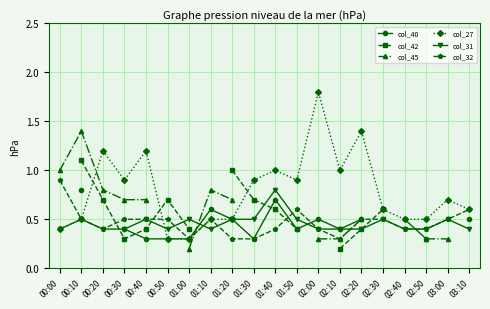

Which series has the widest spread of values?

col_27